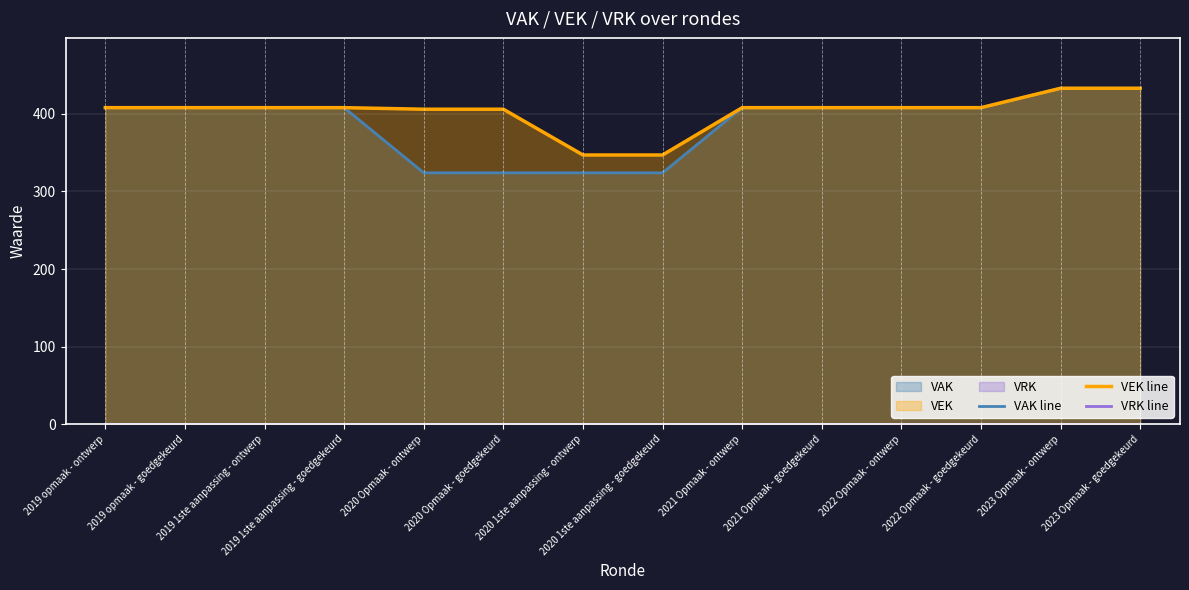

What are all the series names shown in the legend?

VAK line, VEK line, VRK line